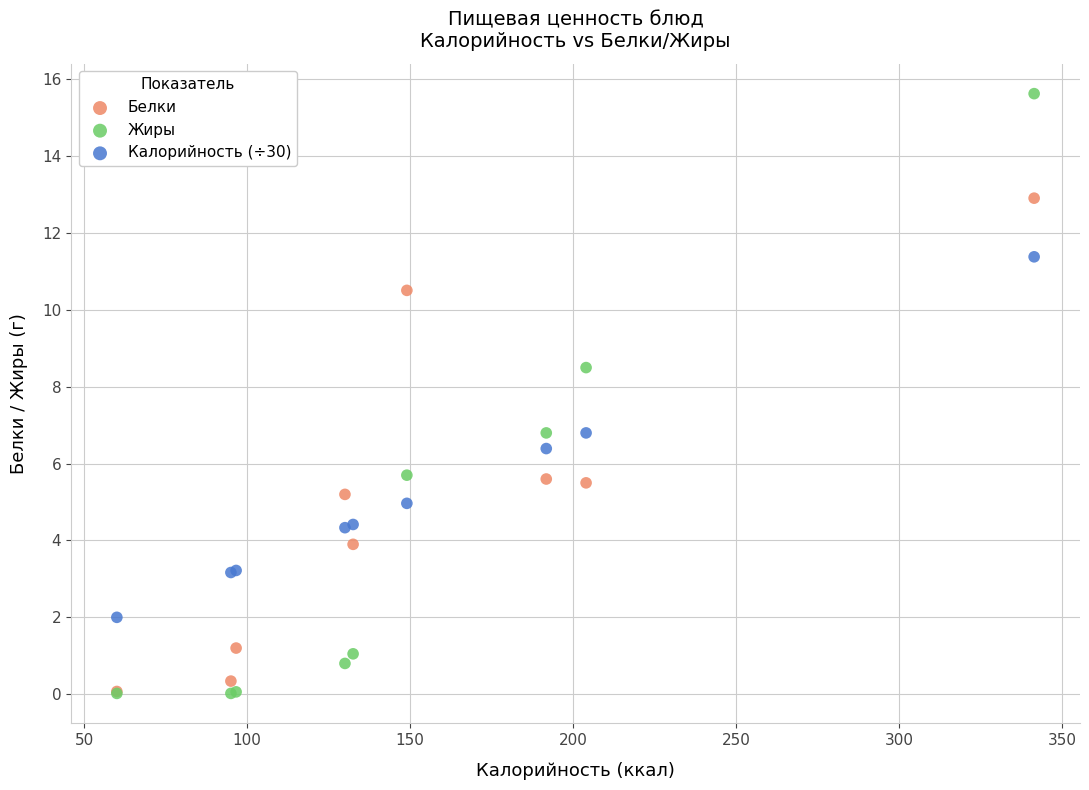

What are all the series names shown in the legend?

Белки, Жиры, Калорийность (÷30)